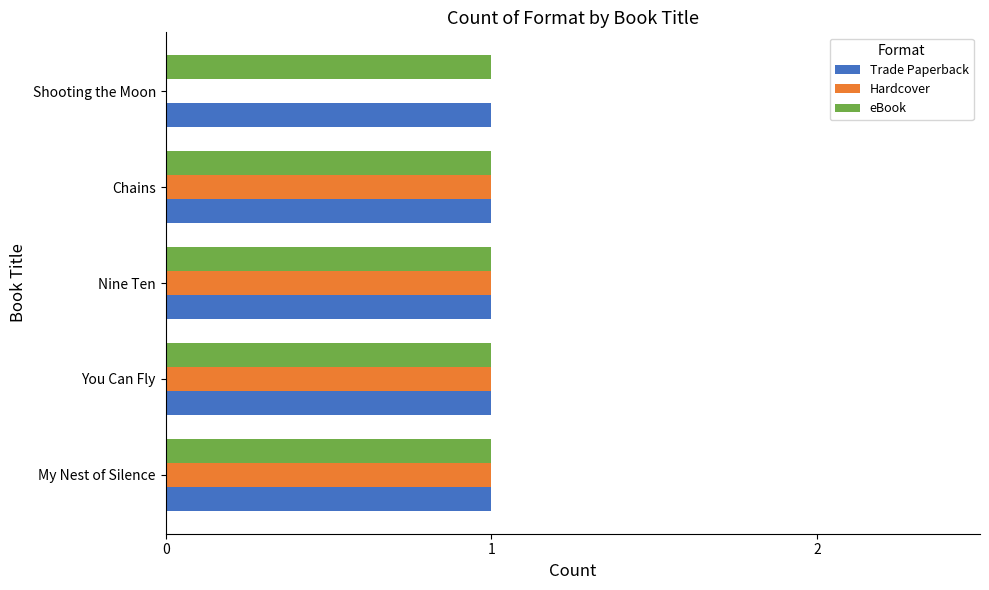

Which series changed the most between My Nest of Silence and Shooting the Moon?

Hardcover